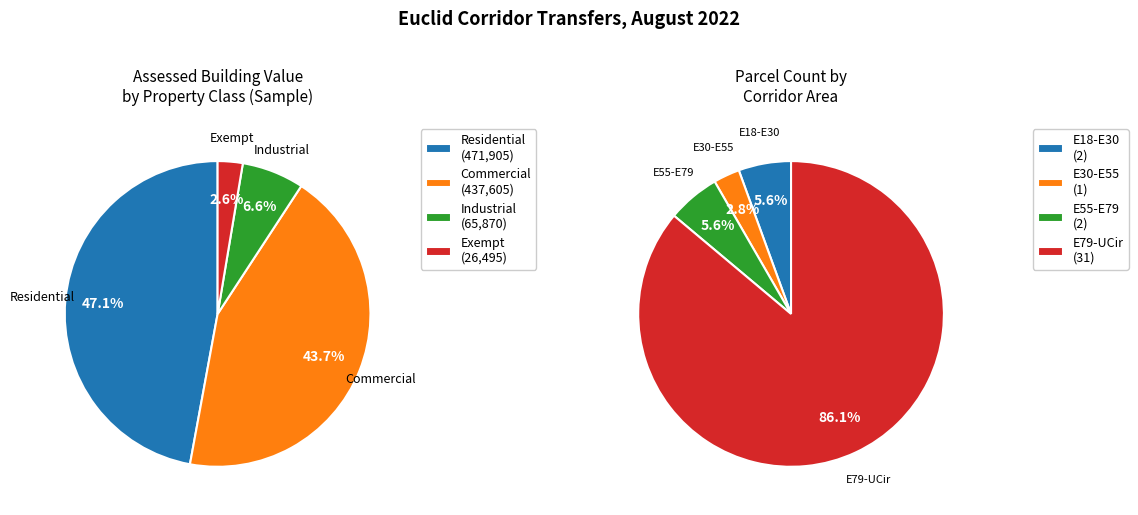

To the nearest percent, what is the difference between the largest and smallest slice percentages?

44%